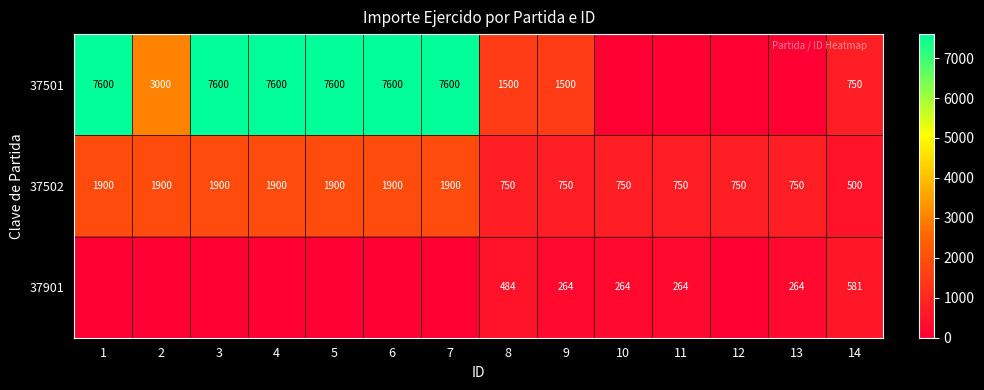

What is the approximate value of 37502 at 11, to the nearest 10?

750